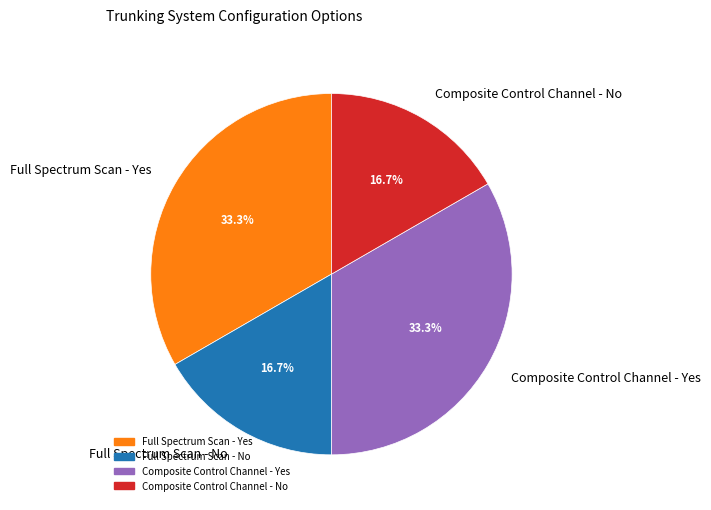

What percentage do Full Spectrum Scan - No and Composite Control Channel - Yes together represent?

50.0%